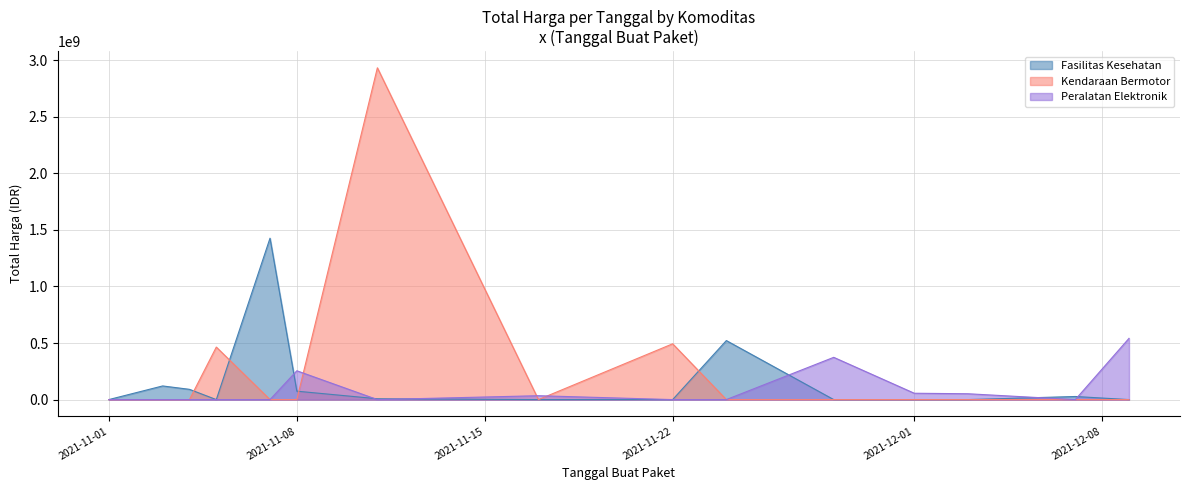

What is the spread (max minus min) of values at 15?

182000